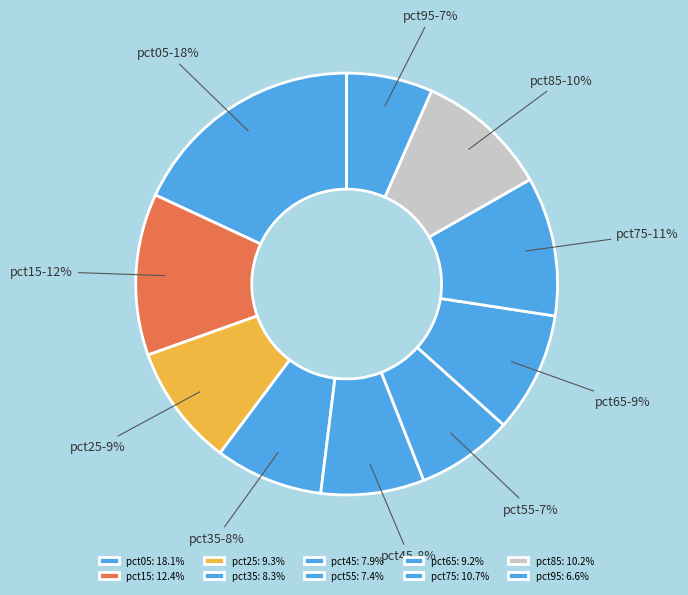

To the nearest percent, what is the difference between the largest and smallest slice percentages?

11%